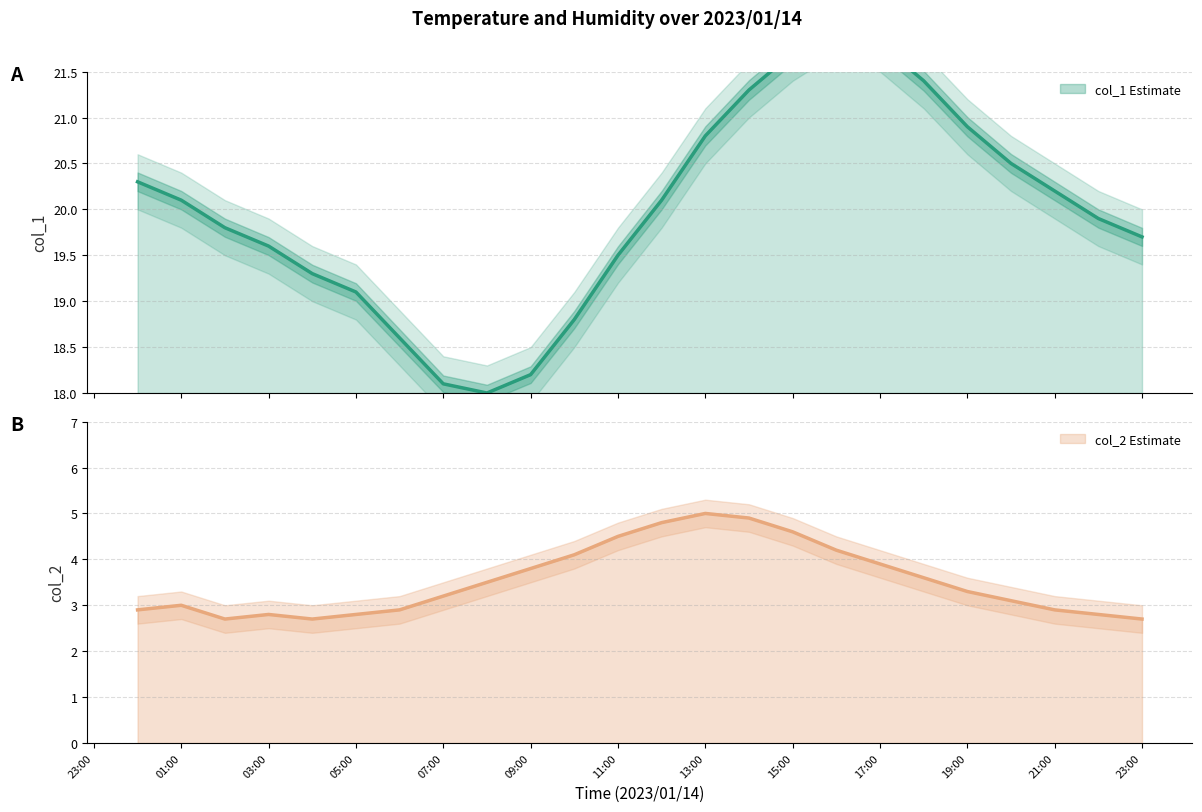

True or false: col_2 and col_1 cross at least once.

False